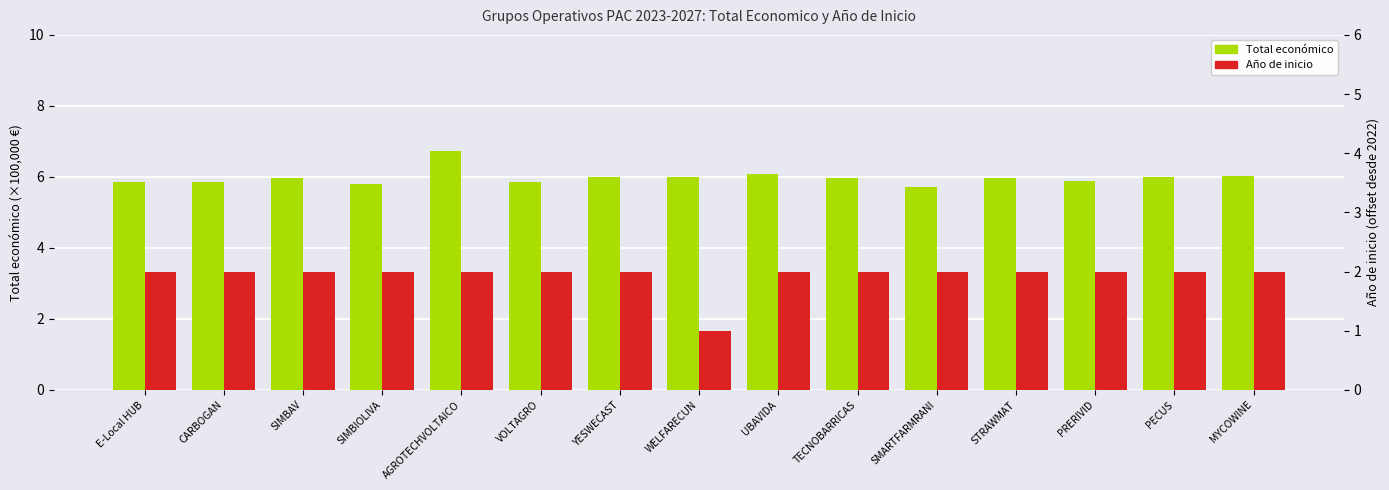

Reading left to right, transcribe all the data shown in this chart.

Total económico (×100k €): 5.9	5.9	6.0	5.8	6.7	5.9	6.0	6.0	6.1	6.0	5.7	6.0	5.9	6.0	6.0
Año de inicio: 2.0	2.0	2.0	2.0	2.0	2.0	2.0	1.0	2.0	2.0	2.0	2.0	2.0	2.0	2.0